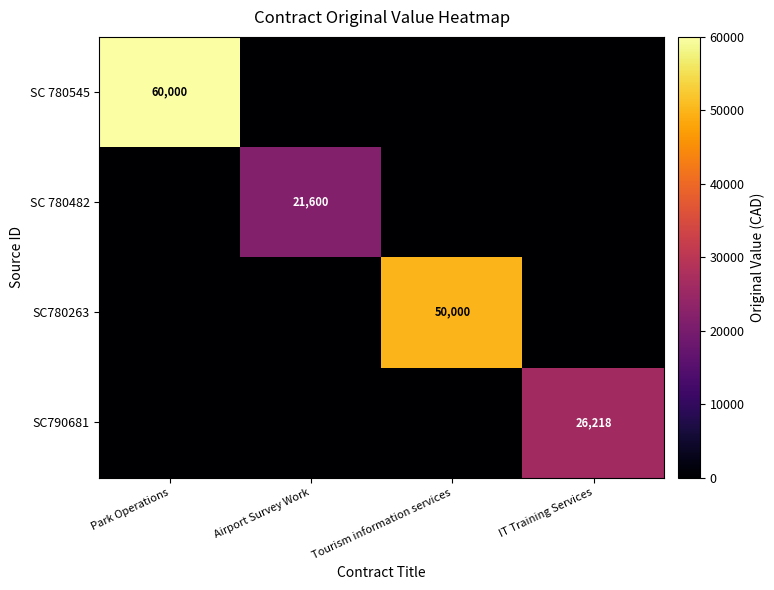

The value of SC790681 at IT Training Services is 26218. True or false?

True